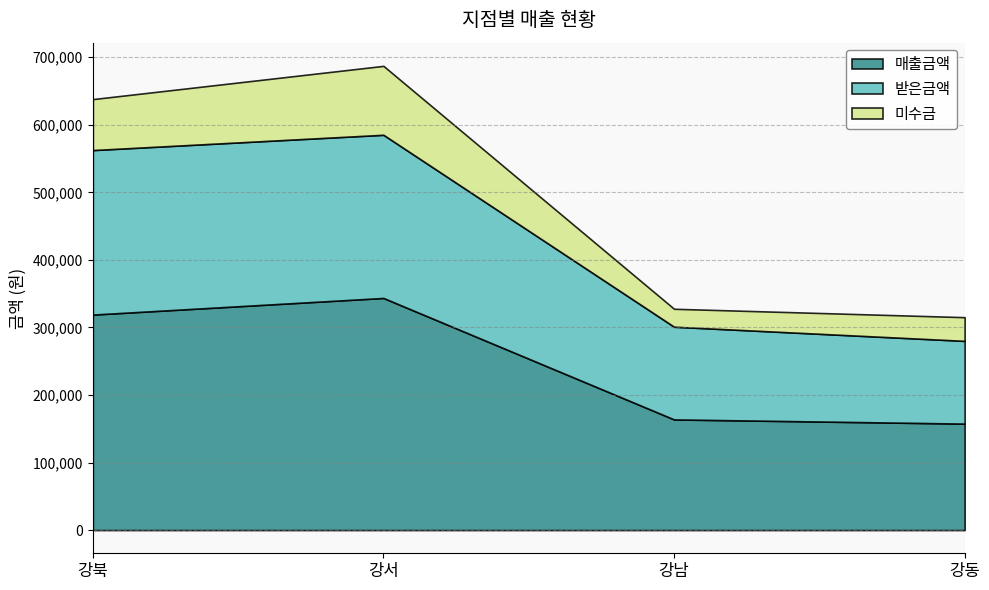

Does the chart display data point markers on the line(s)?

No